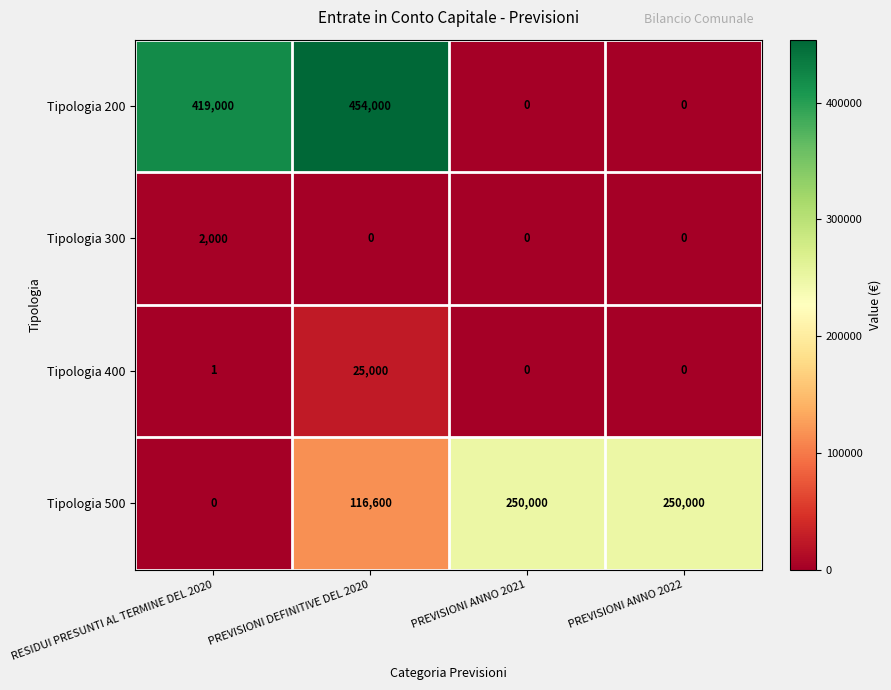

How many Tipologia 500 values are between 116600 and 250000?

3